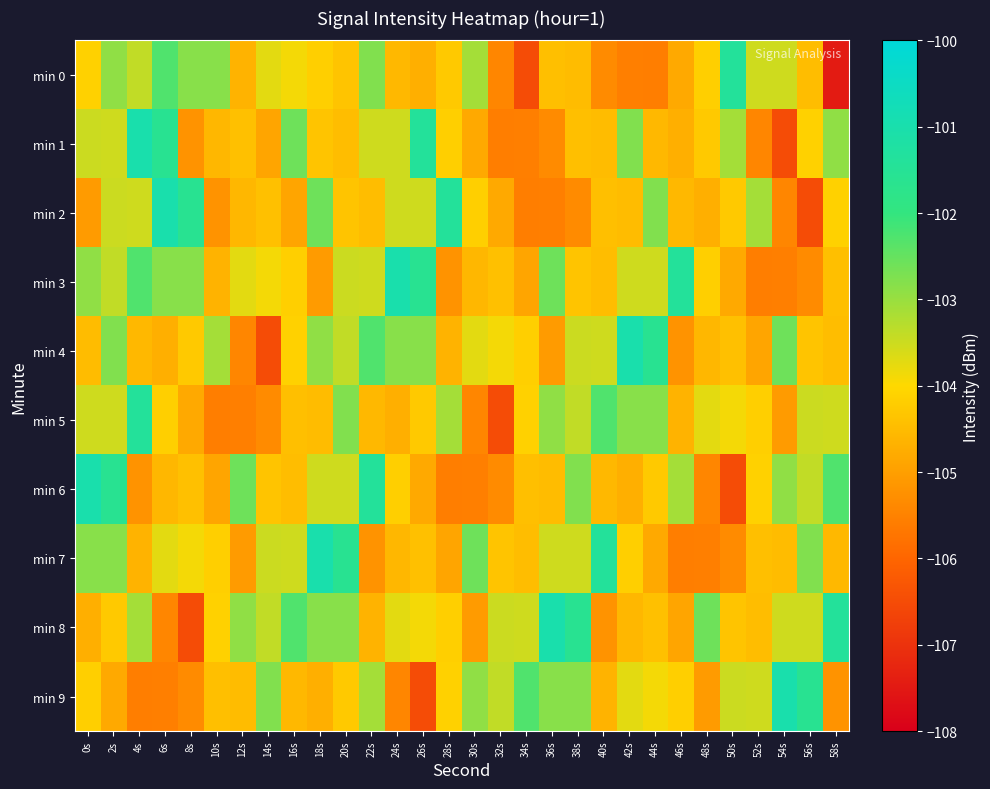

At how many categories does at least one series exceed -105?

30